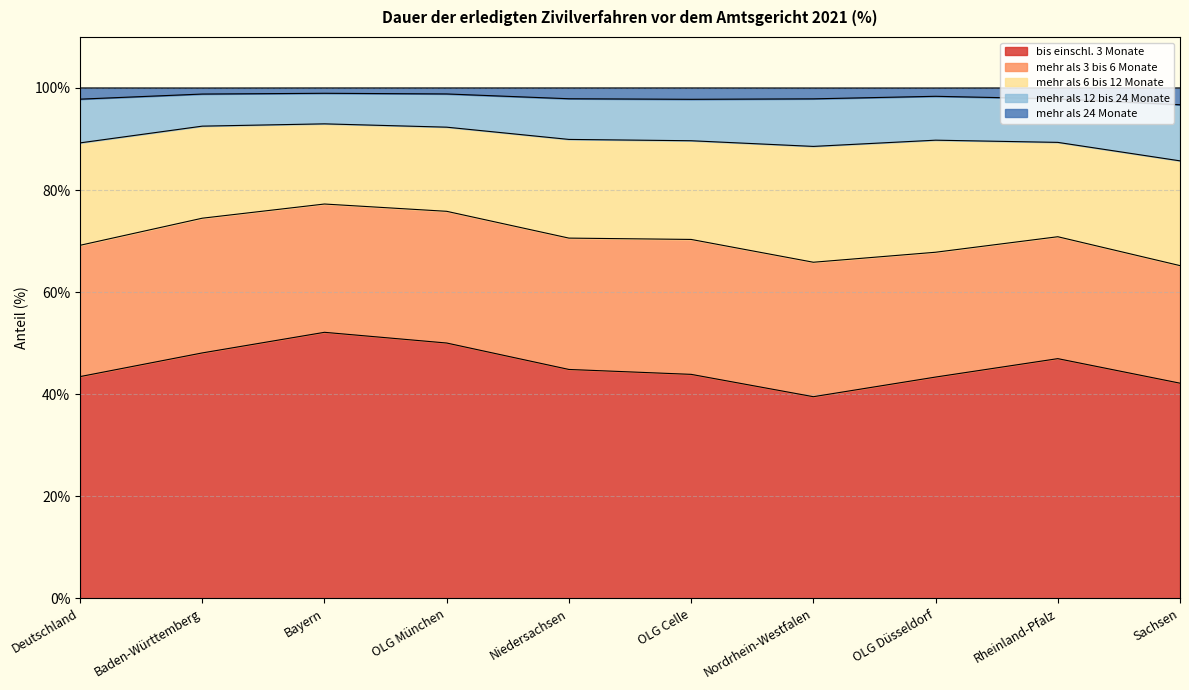

True or false: mehr als 12 bis 24 Monate and mehr als 24 Monate cross at least once.

False